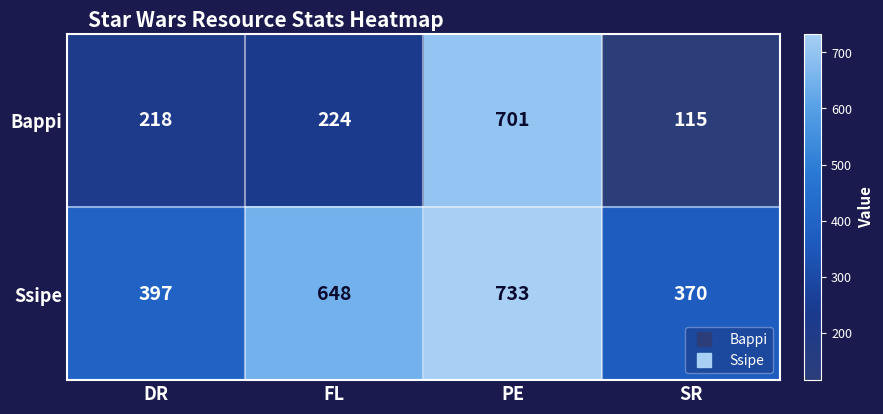

Reading left to right, what are all the values shown in this chart?

Bappi: DR=218	FL=224	PE=701	SR=115
Ssipe: DR=397	FL=648	PE=733	SR=370